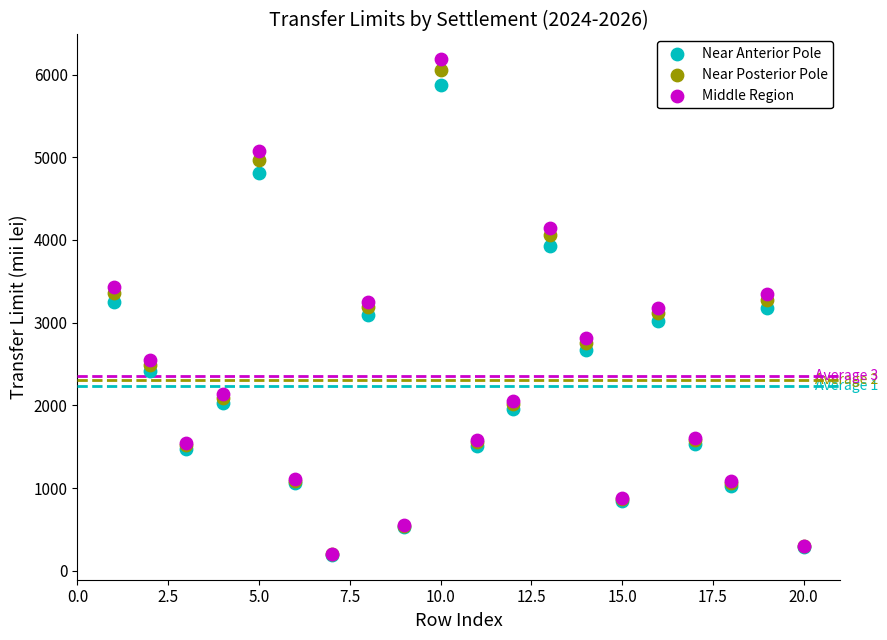

Which series has the largest Y range (max minus min)?

Middle Region